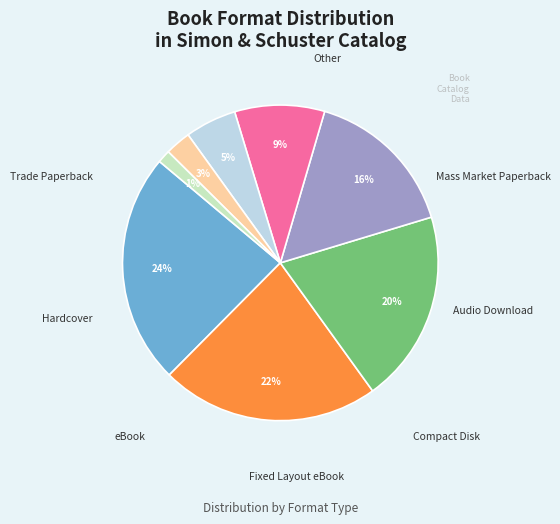

Count the number of slices in the pie.

8